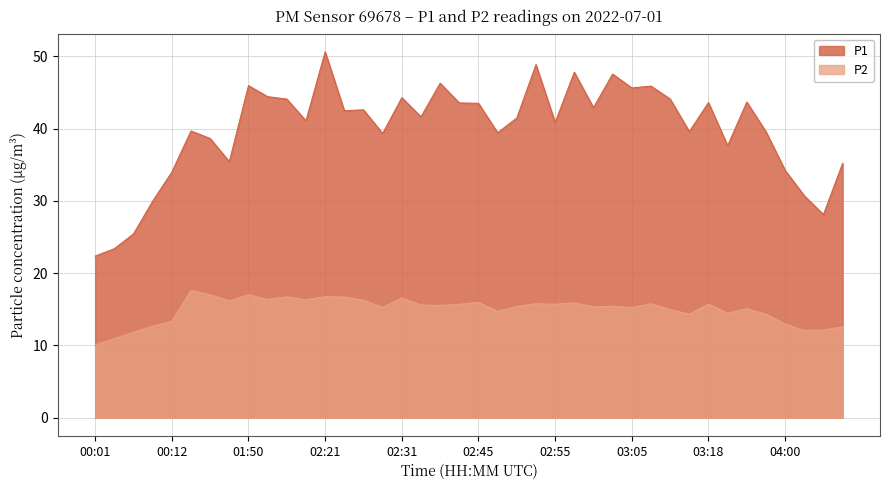

True or false: P1 has more than 2 interior local peaks.

True